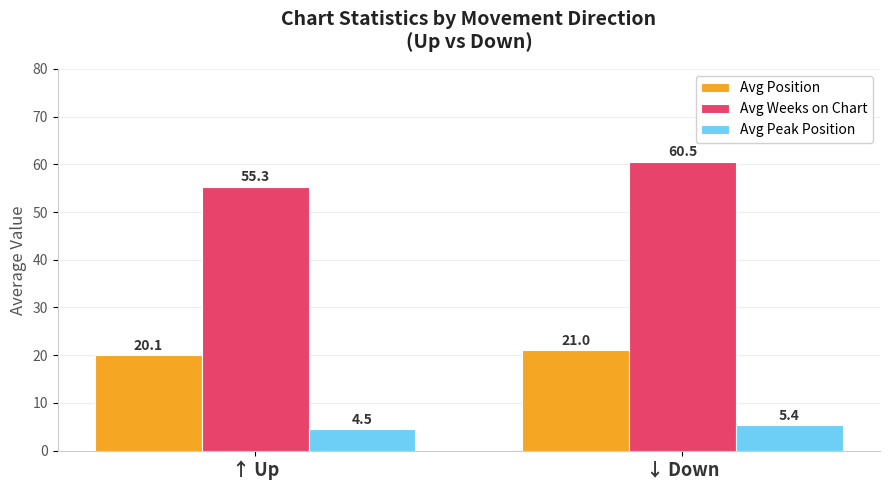

What is the difference between the Avg Weeks on Chart values at ↓ Down and ↑ Up?

5.2